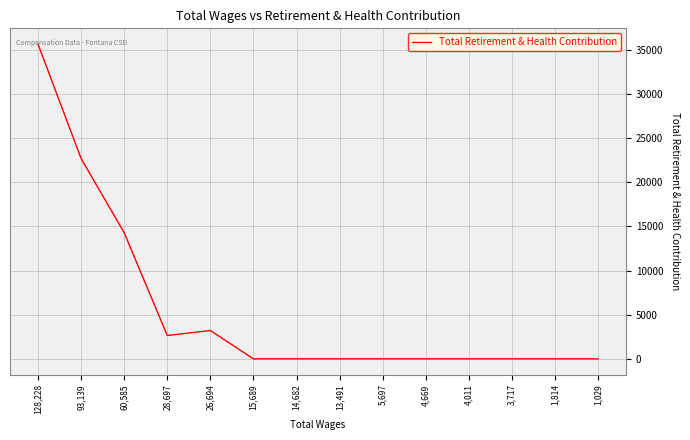

How many lines are shown in the chart?

1